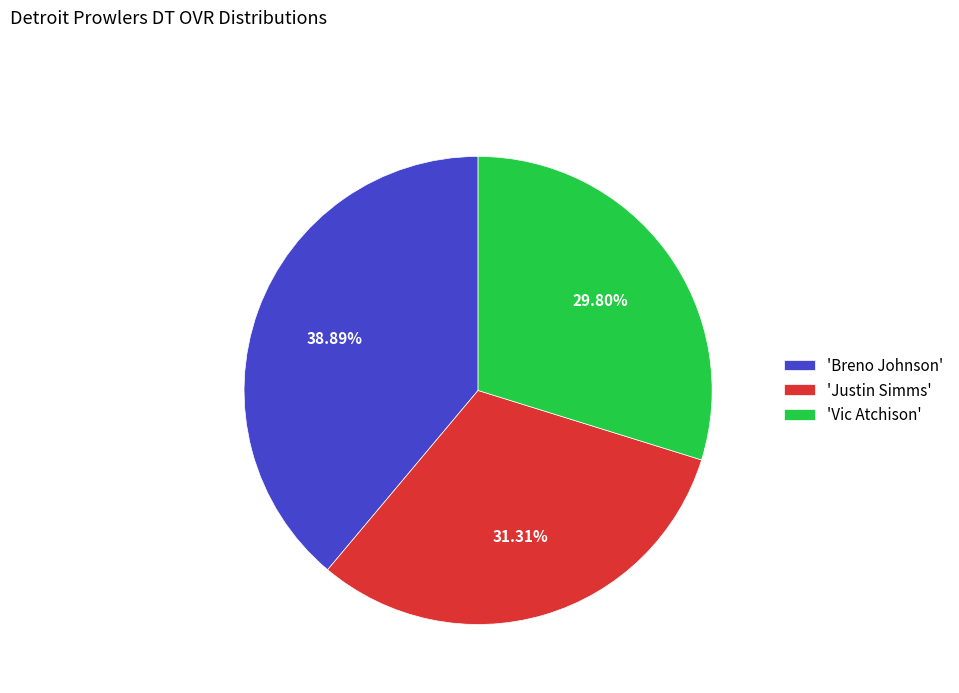

To the nearest percent, what is the average slice percentage?

33%